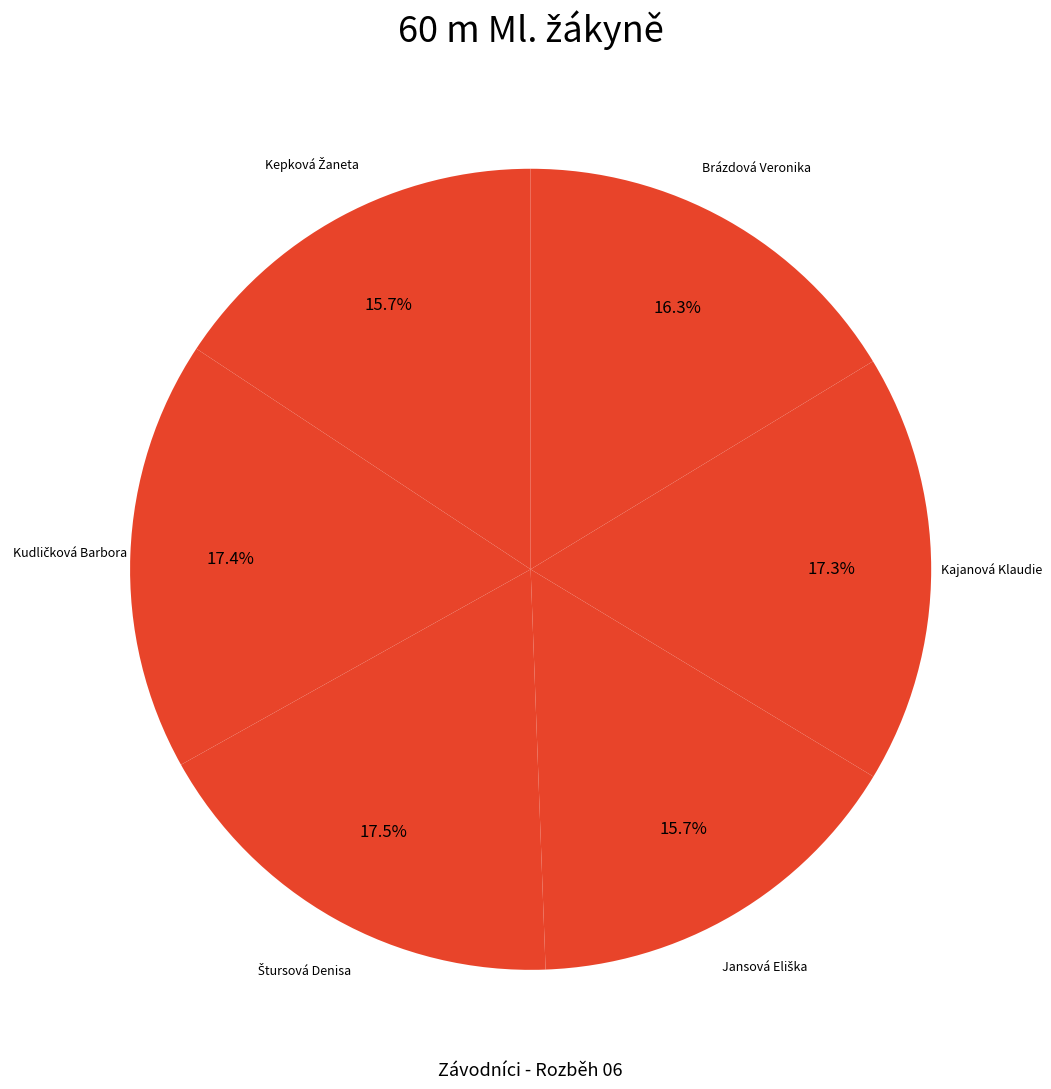

To the nearest percent, what is the difference between the largest and smallest slice percentages?

2%